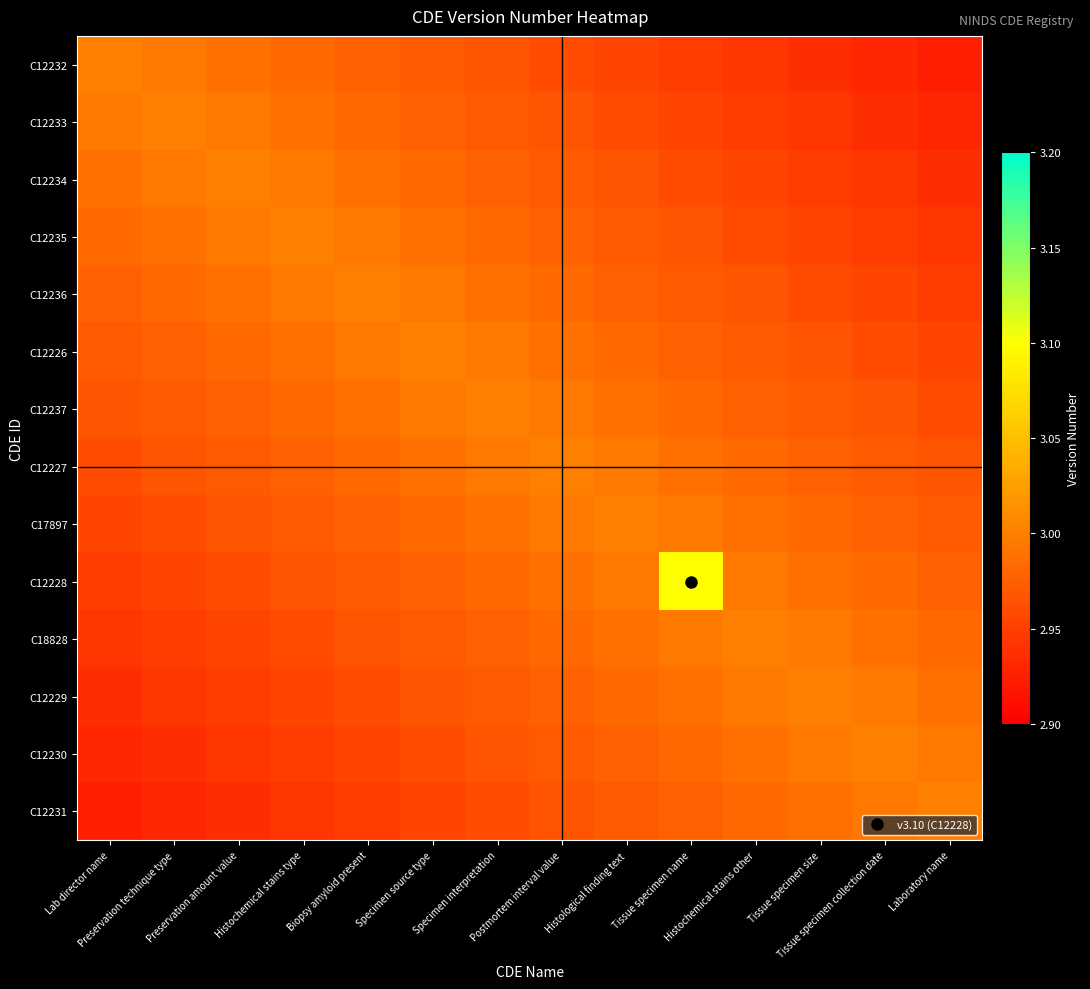

Which category has the highest value across all series?

Tissue specimen name